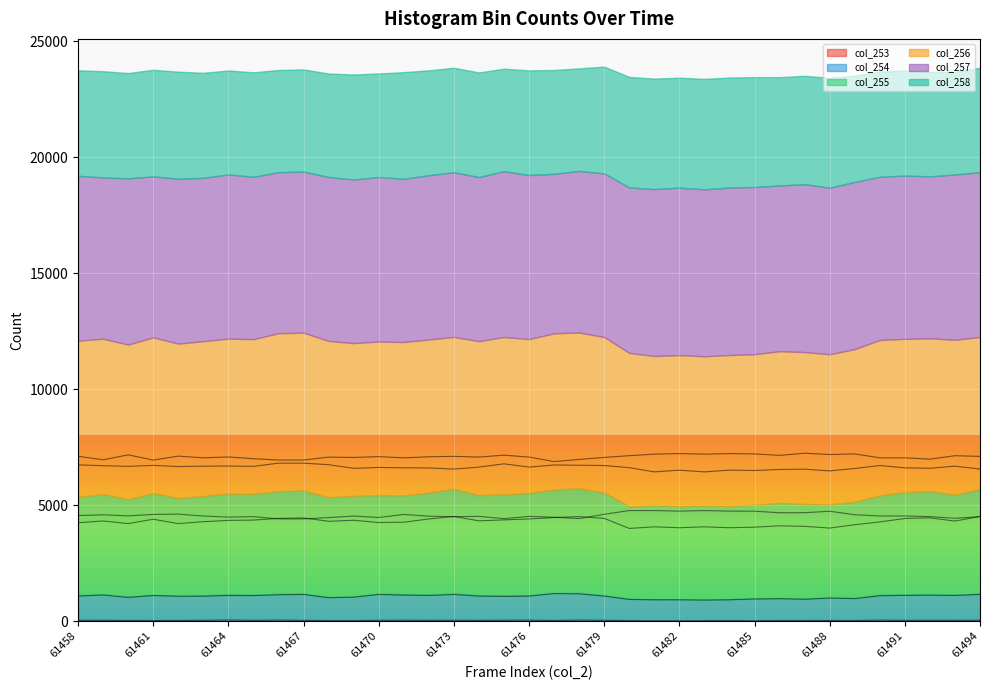

What is the sum of all col_253 values?

1088